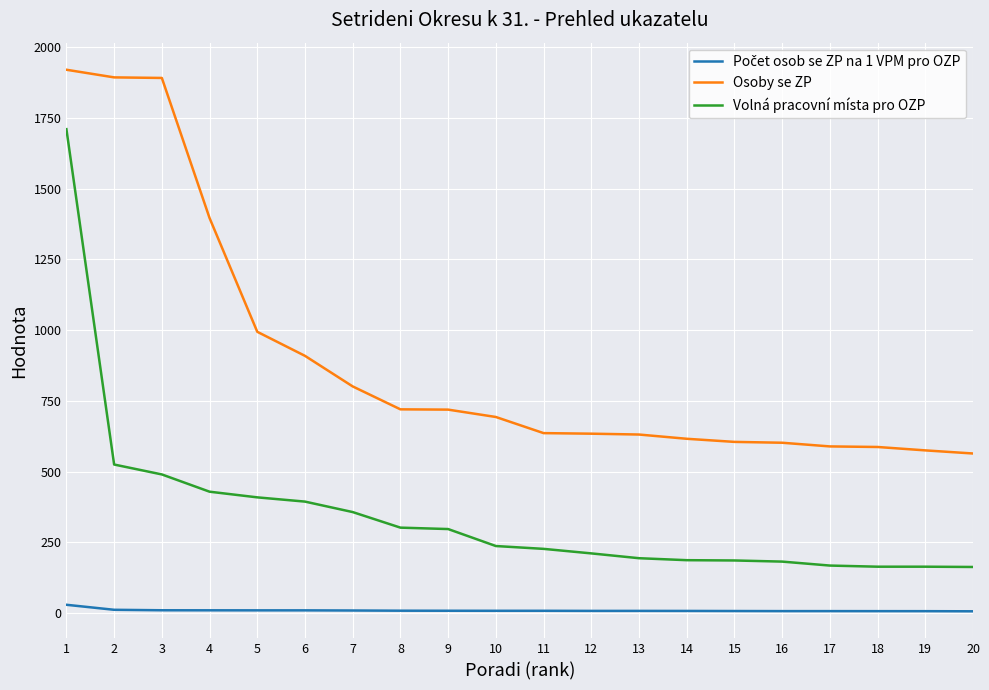

Does the chart display data point markers on the line(s)?

No